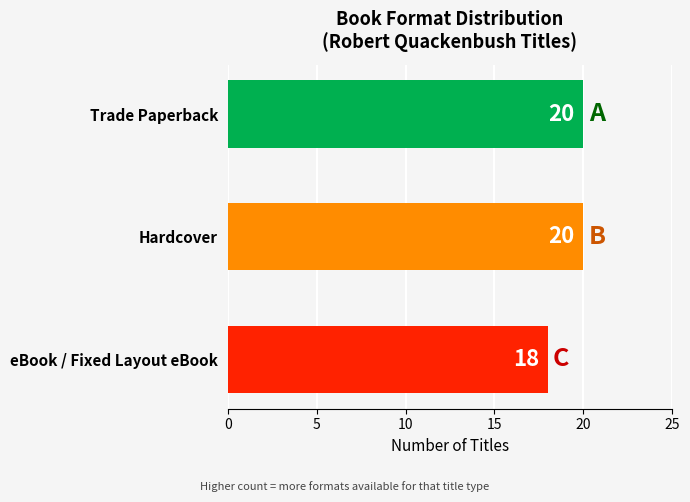

How many values are between 18 and 20?

3